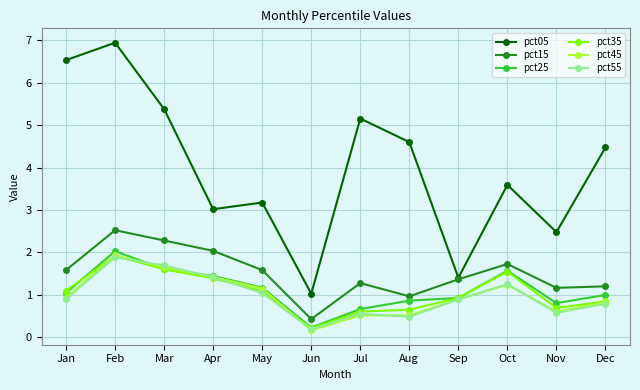

What is the value of the pct45 point at the 6th from the left?

0.2